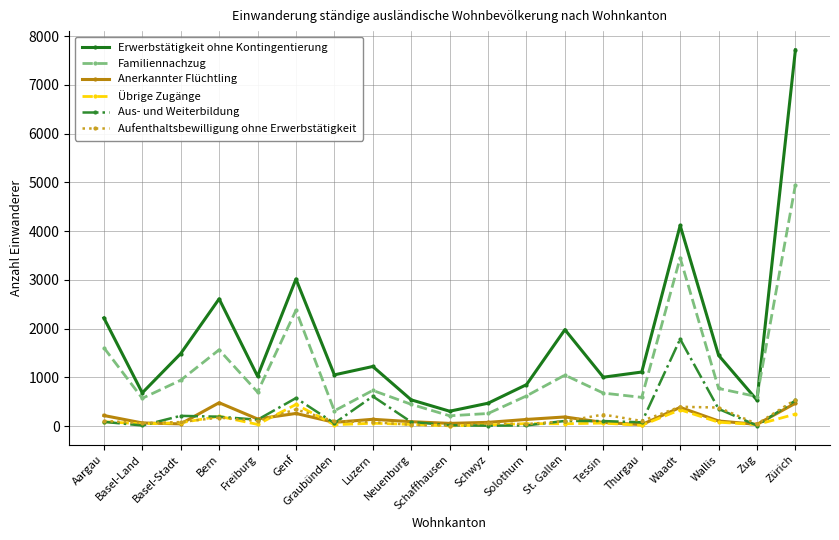

What is the difference between the Aufenthaltsbewilligung ohne Erwerbstätigkeit values at Neuenburg and Aargau?

79